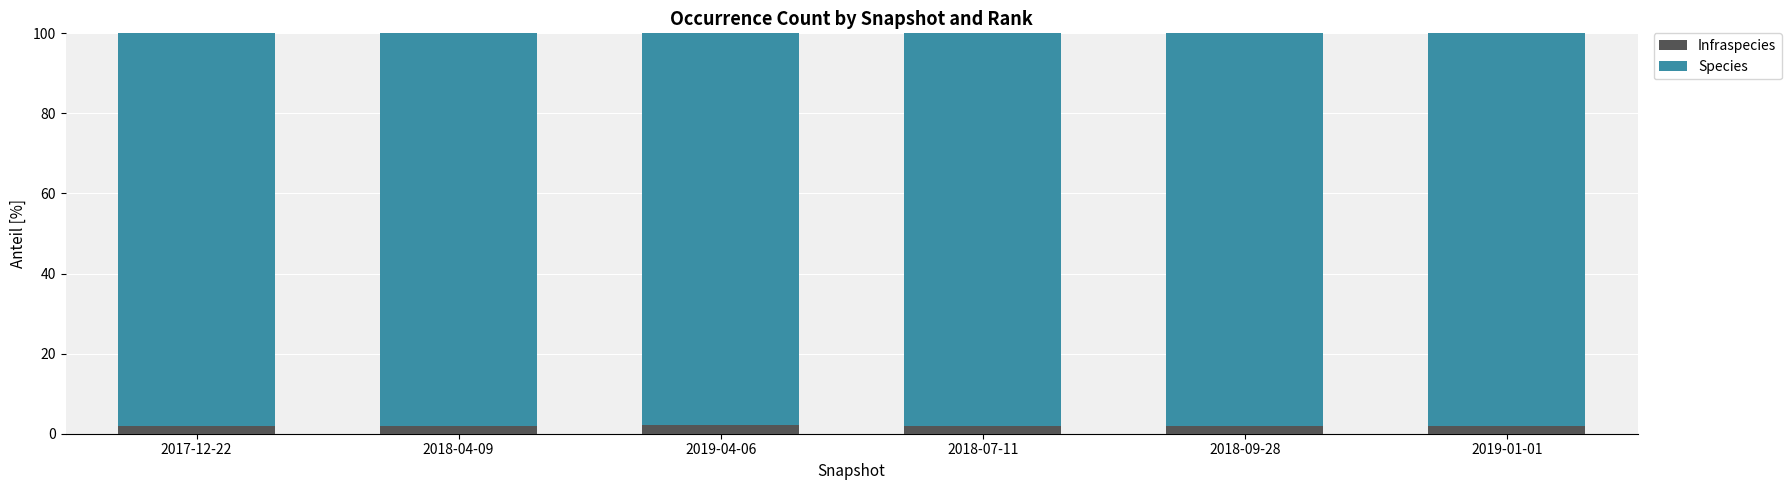

What is the maximum value for Infraspecies?

2.2